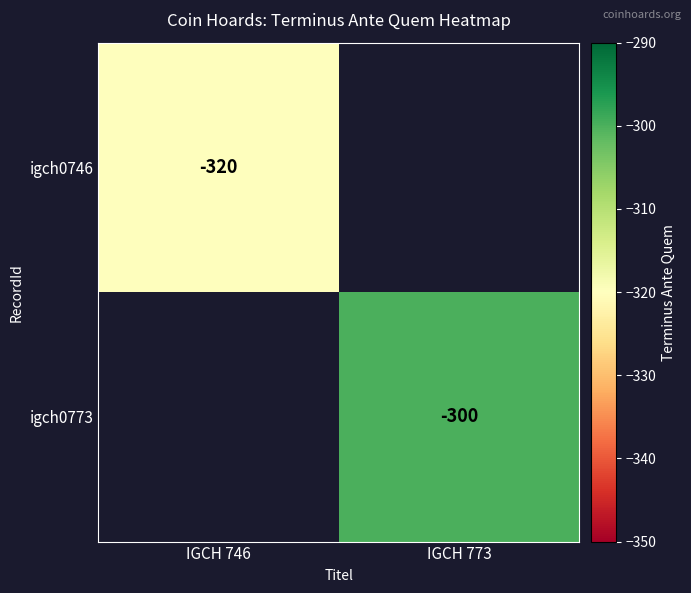

What is the greatest value displayed?

-300.0